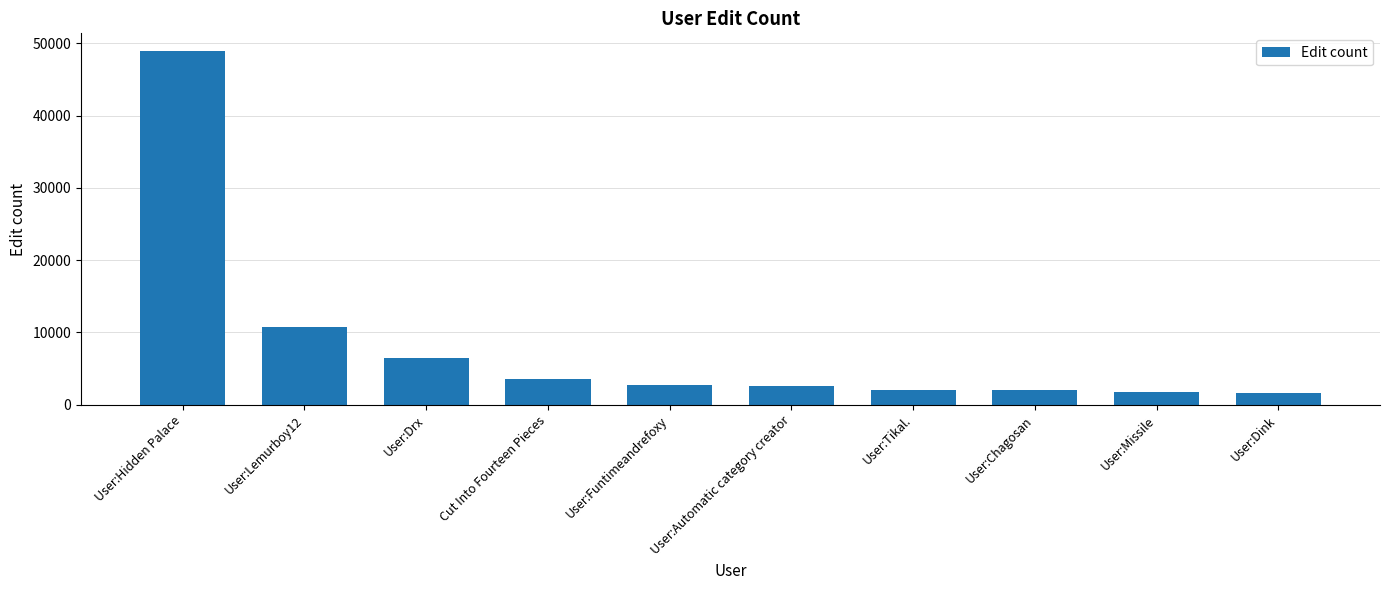

What is the change in value from User:Hidden Palace to User:Tikal.?

-46842